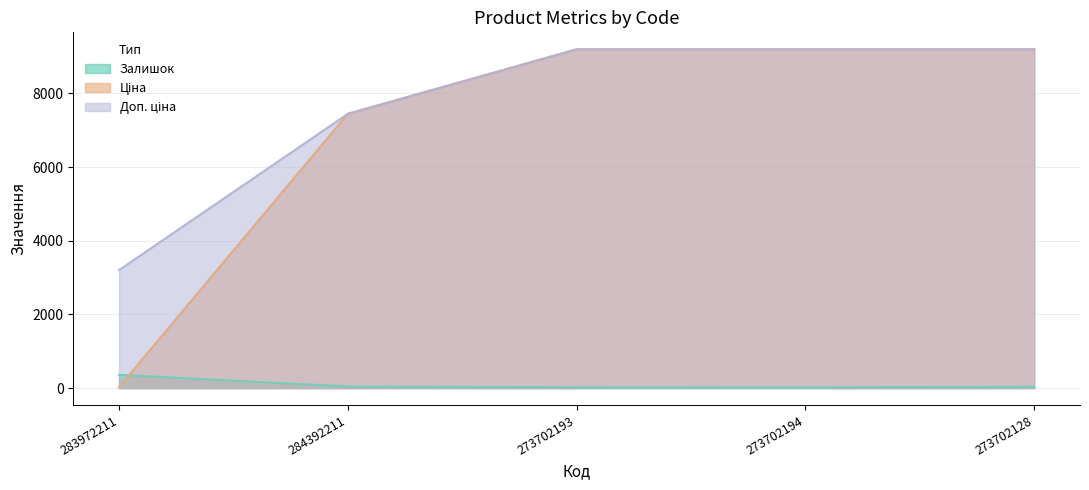

Reading right to left, transcribe all the data shown in this chart.

Залишок: 34.0	18.0	20.0	44.0	360.0
Ціна: 9196.3	9196.3	9196.3	7444.6	32.0
Доп. ціна: 9196.3	9196.3	9196.3	7444.6	3205.0